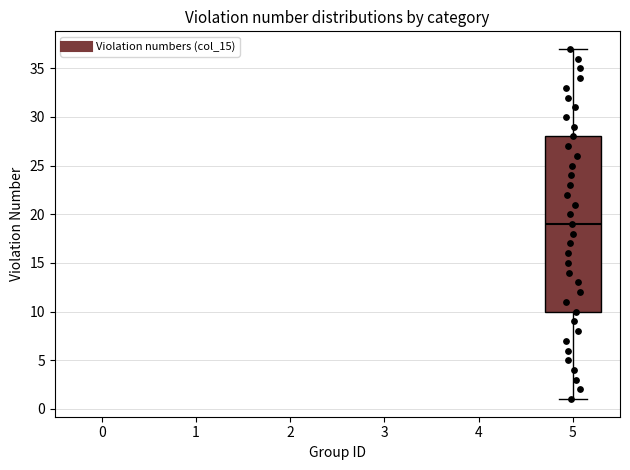

Where does the lower whisker of the box at x = 5 end on the y-axis? The values are not printed on the chart, so give them approximately, as read against the axis.

1